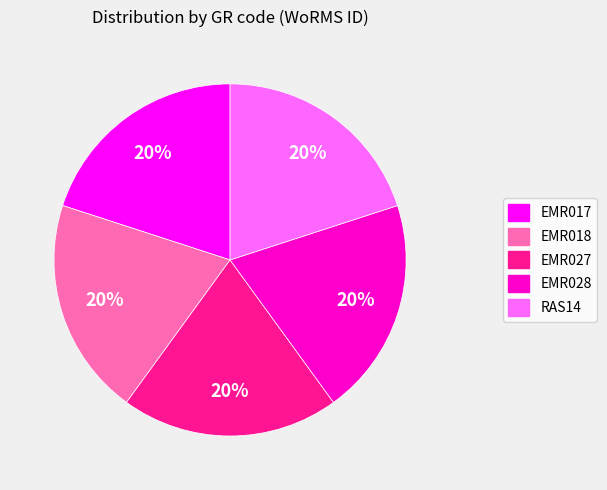

The EMR027 slice represents 20% of the pie. True or false?

True